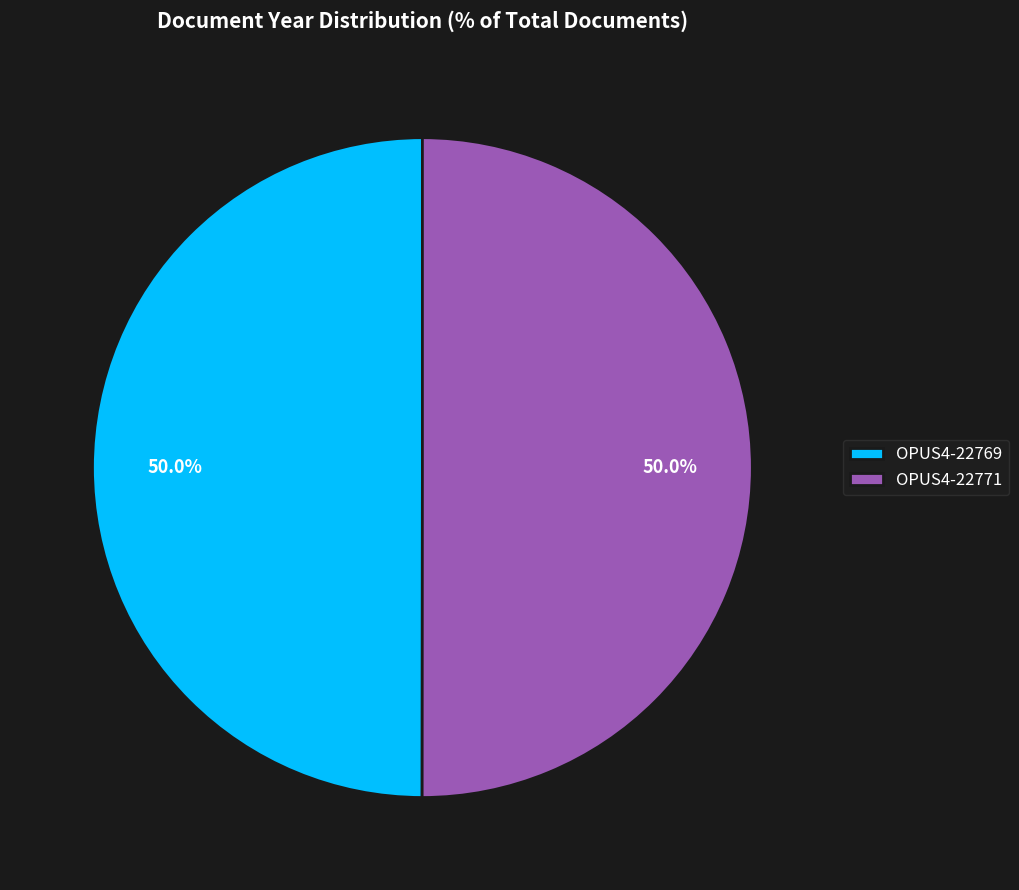

How many segments does this pie chart have?

2